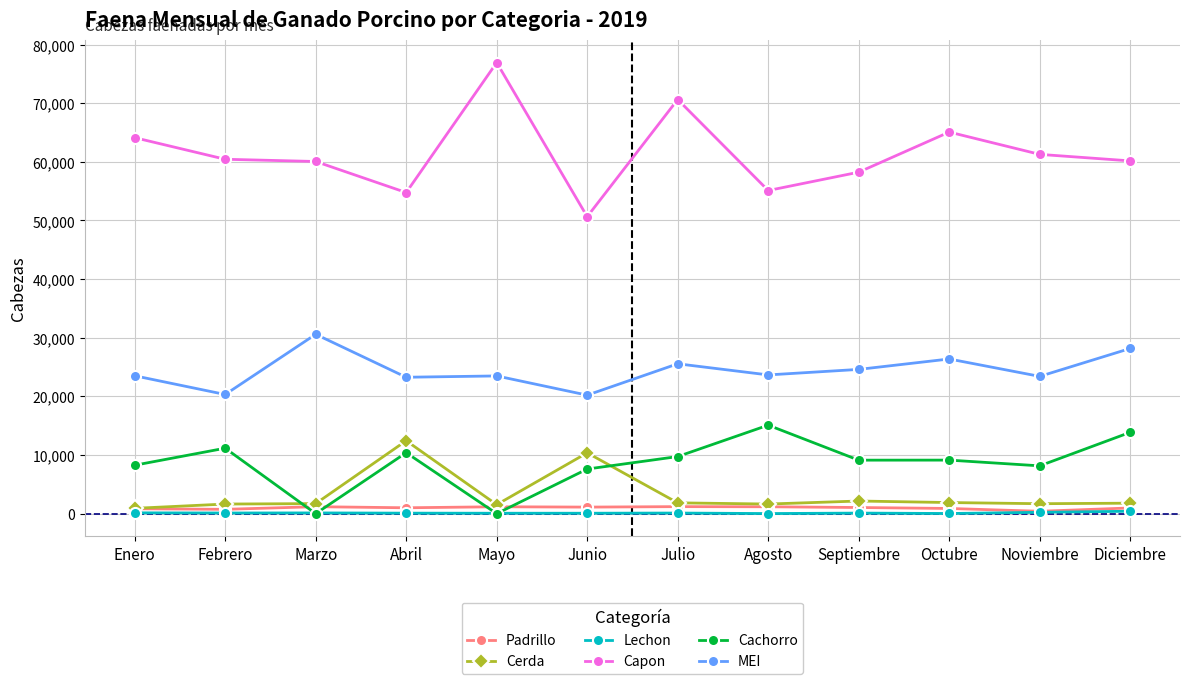

The MEI series shows 33082 at Septiembre. True or false?

False